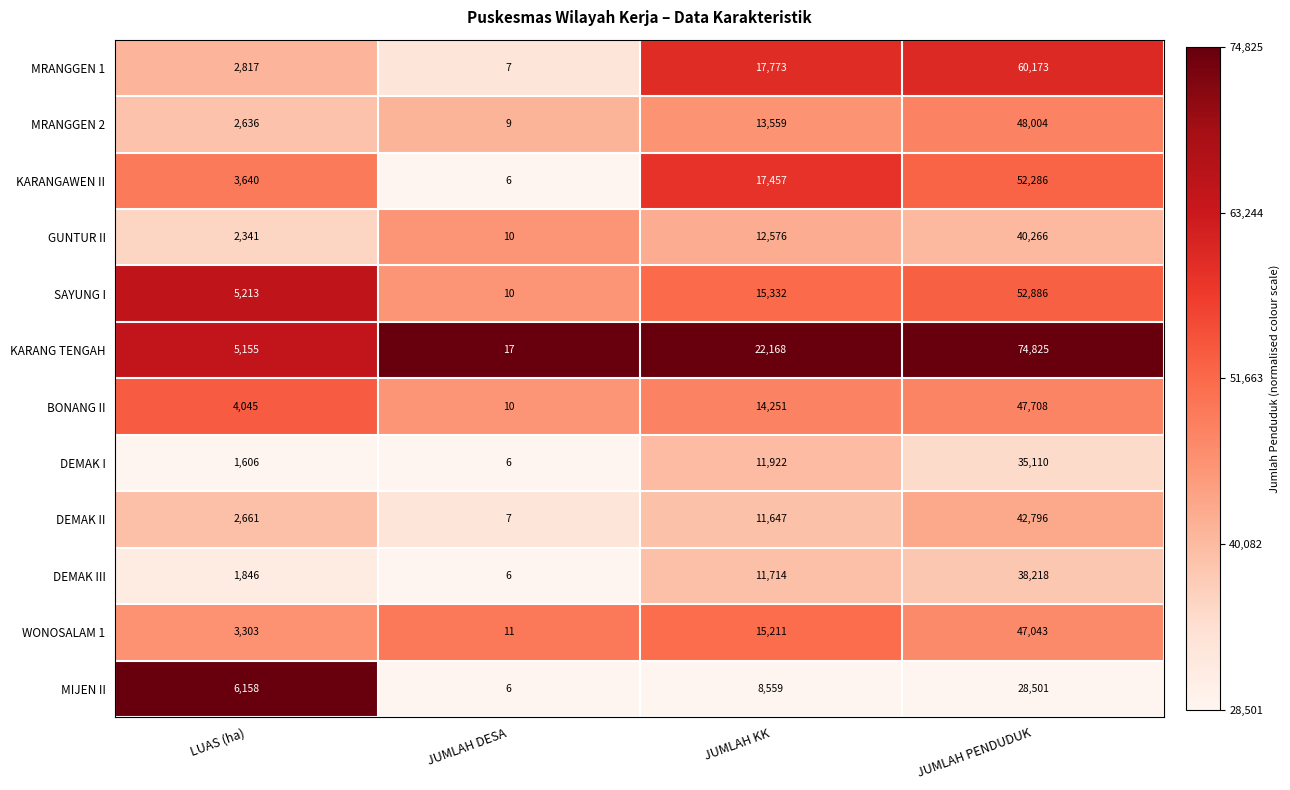

The DEMAK II series shows 19063 at JUMLAH PENDUDUK. True or false?

False